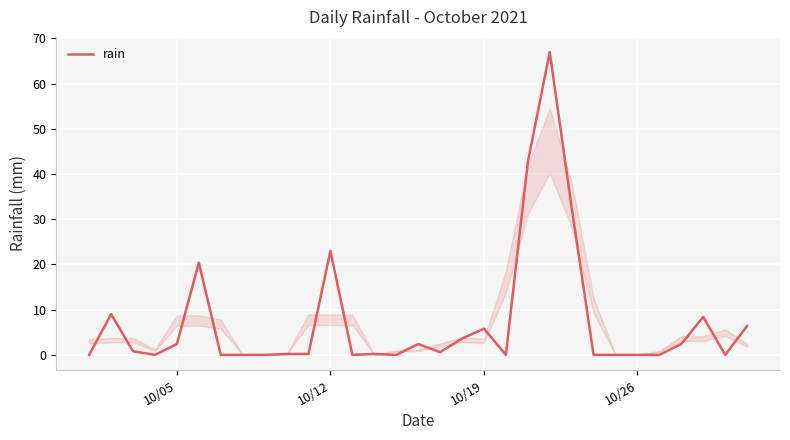

Does the chart have visible grid lines?

Yes